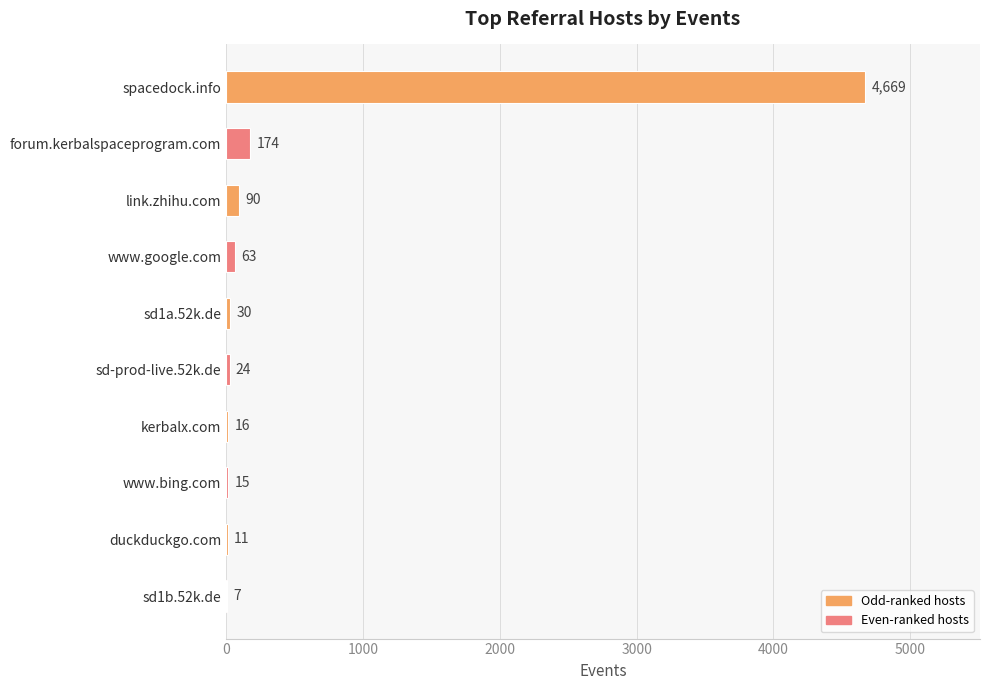

Reading top to bottom, extract all data points from this chart.

spacedock.info=4669	forum.kerbalspaceprogram.com=174	link.zhihu.com=90	www.google.com=63	sd1a.52k.de=30	sd-prod-live.52k.de=24	kerbalx.com=16	www.bing.com=15	duckduckgo.com=11	sd1b.52k.de=7